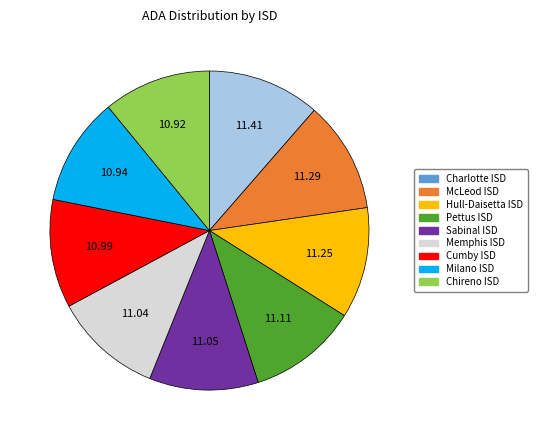

Is Sabinal ISD the majority of the pie?

No